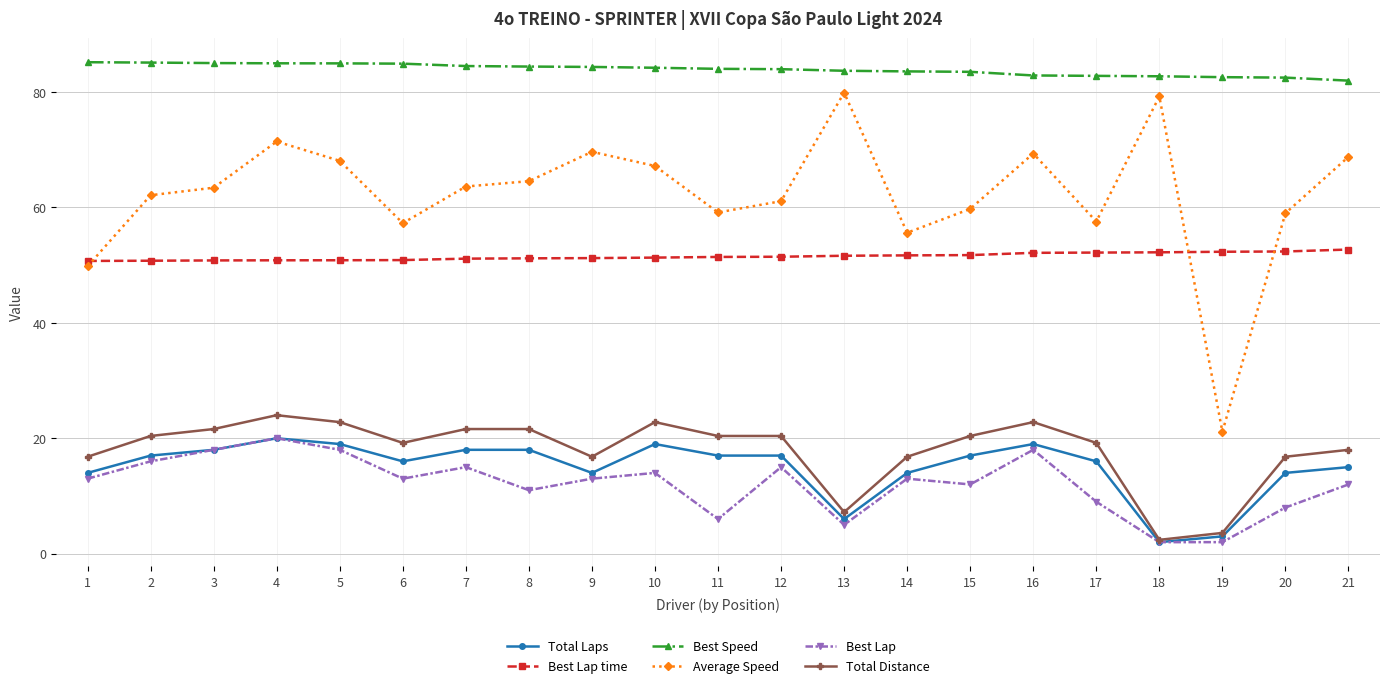

What are all the series names shown in the legend?

Total Laps, Best Lap time, Best Speed, Average Speed, Best Lap, Total Distance